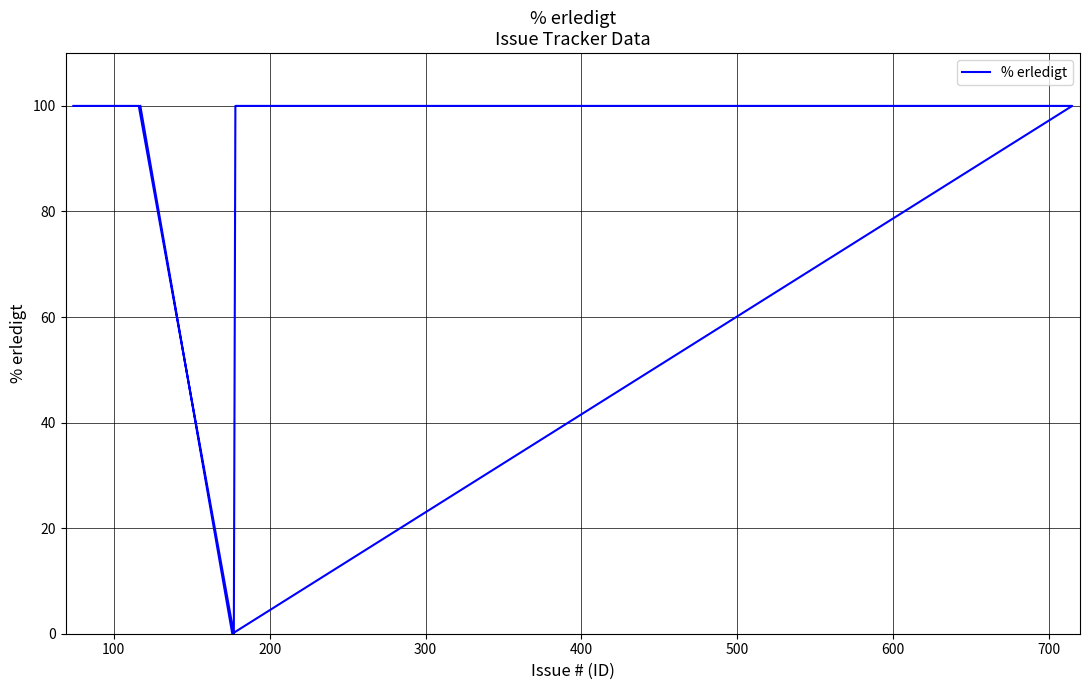

What is the value of the 6th point from the left?

100